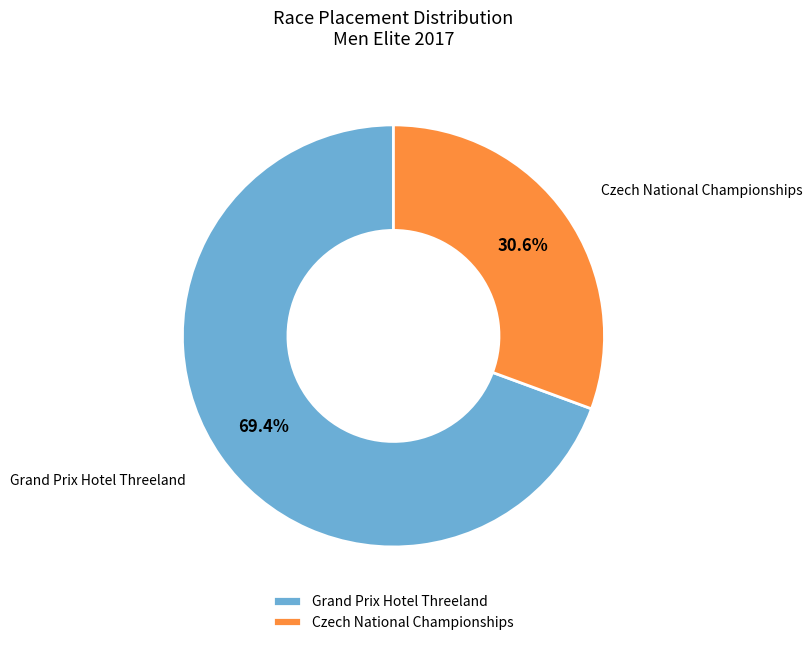

Rank the categories by value from lowest to highest.

Czech National Championships, Grand Prix Hotel Threeland